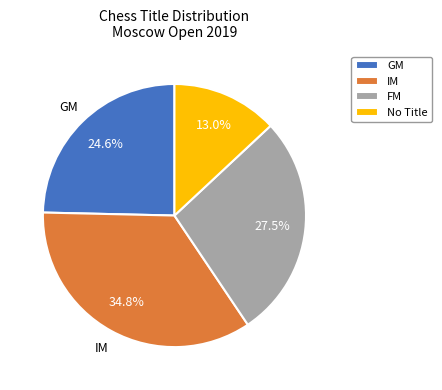

Approximately how many times larger is the value at FM compared to GM?

1.1